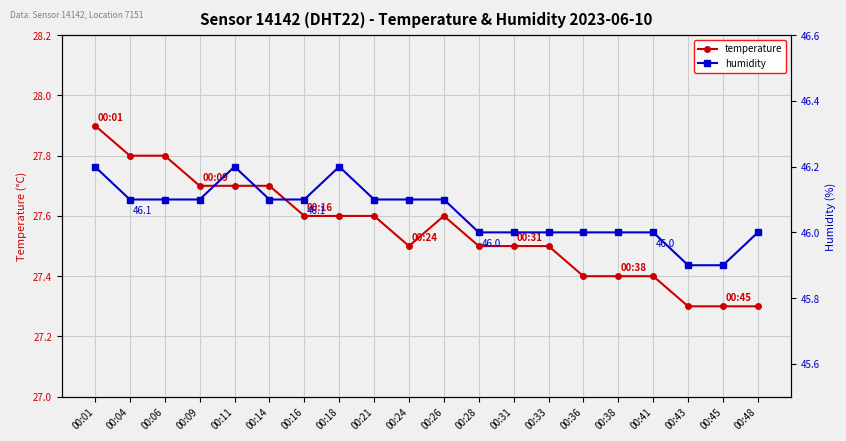

Between 00:28 and 00:41, which series saw the biggest shift?

temperature